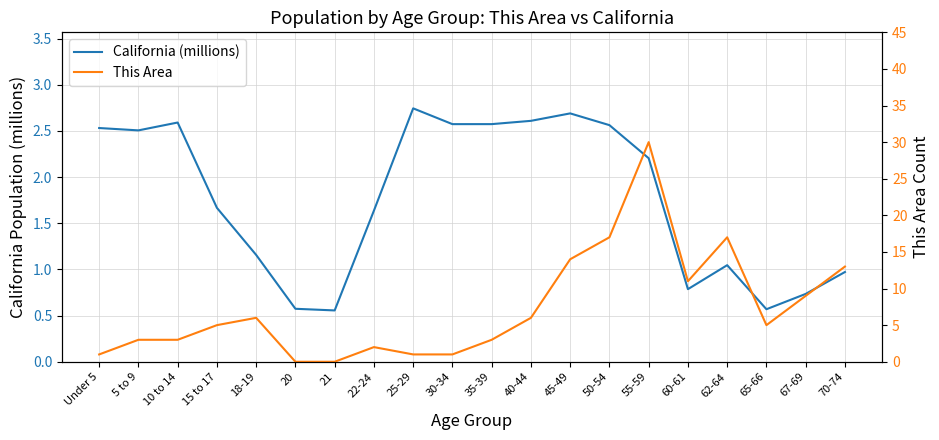

Which series has the largest total across all categories?

This Area